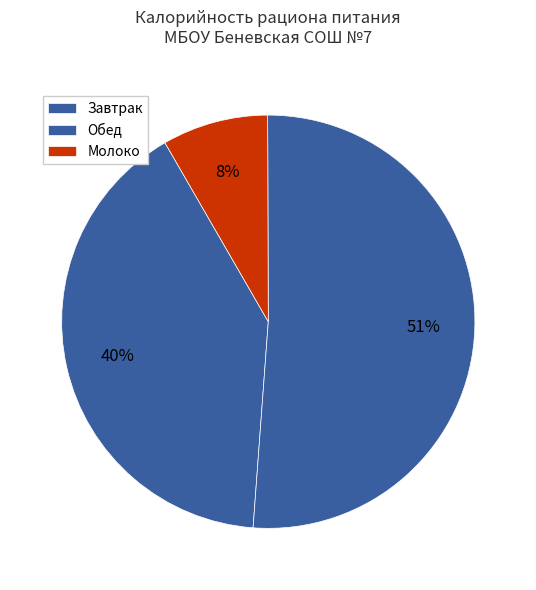

Count the number of slices in the pie.

3